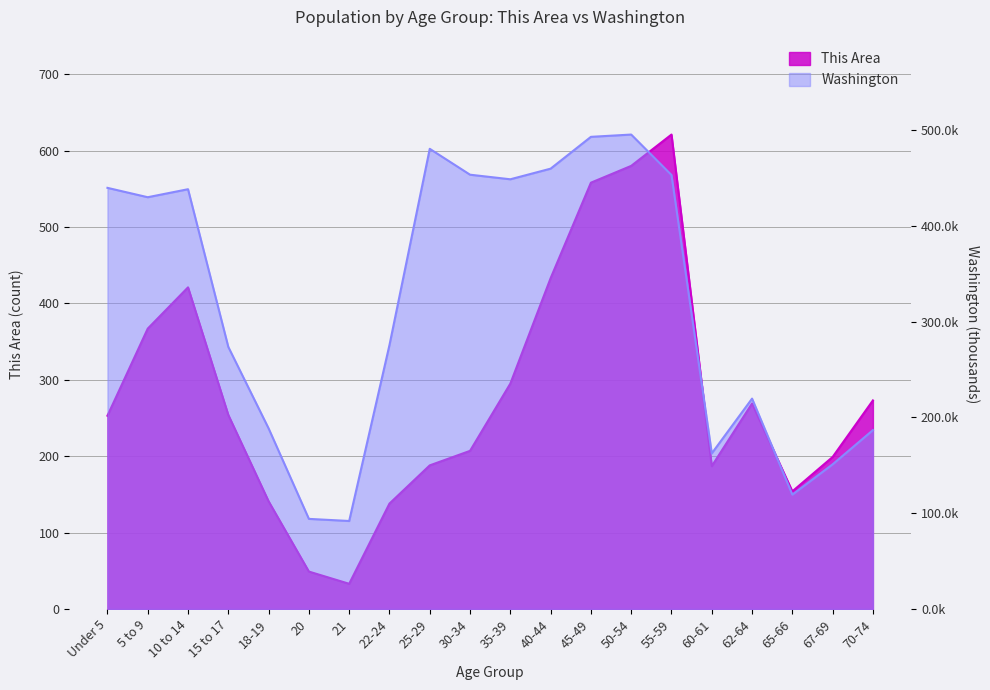

What is the label of the 17th point from the left?

62-64